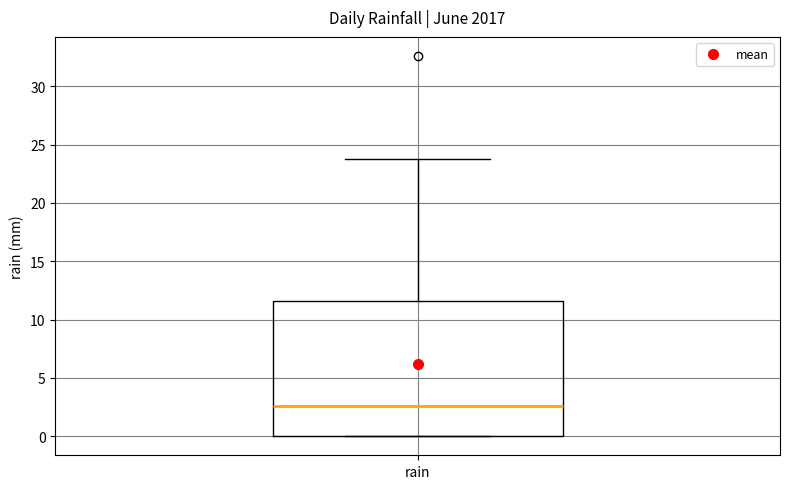

Read this box plot against the y-axis: the position of the median line, the range covered by the box, and the ends of both whiskers. The values are not printed on the chart, so give them approximately, as read against the axis.

median 2.5, box 0.0 to 11.5, whiskers 0.0 to 24.0